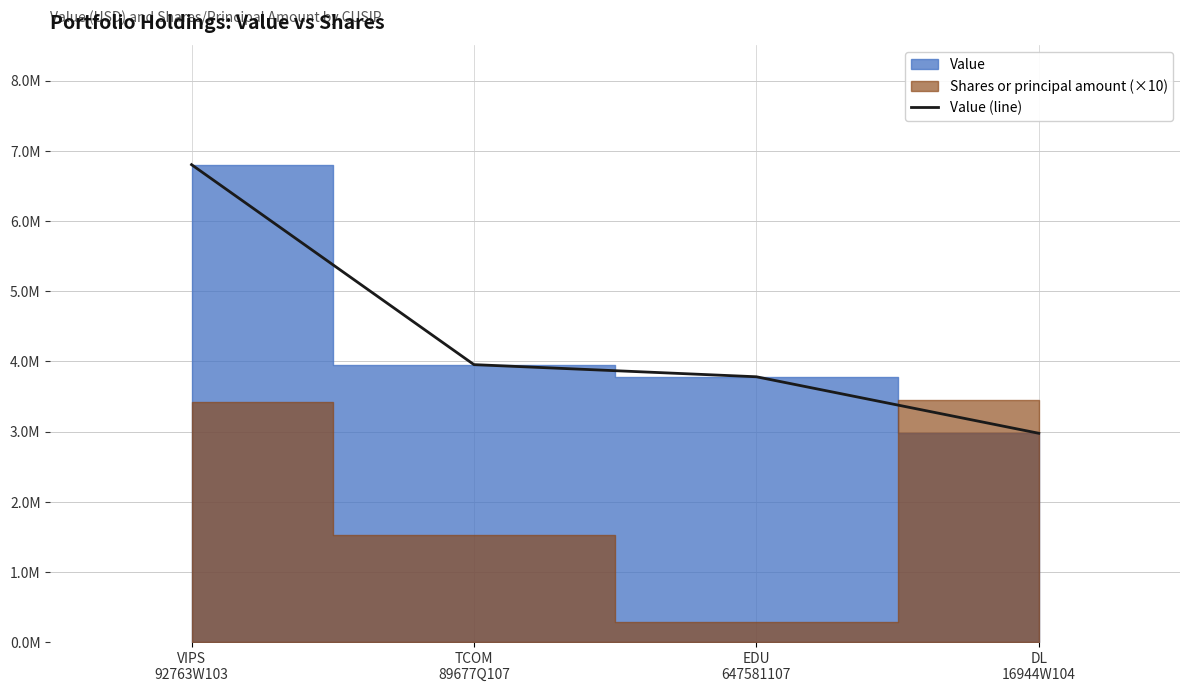

Is it true that the value at EDU
647581107 is 1105249?

False